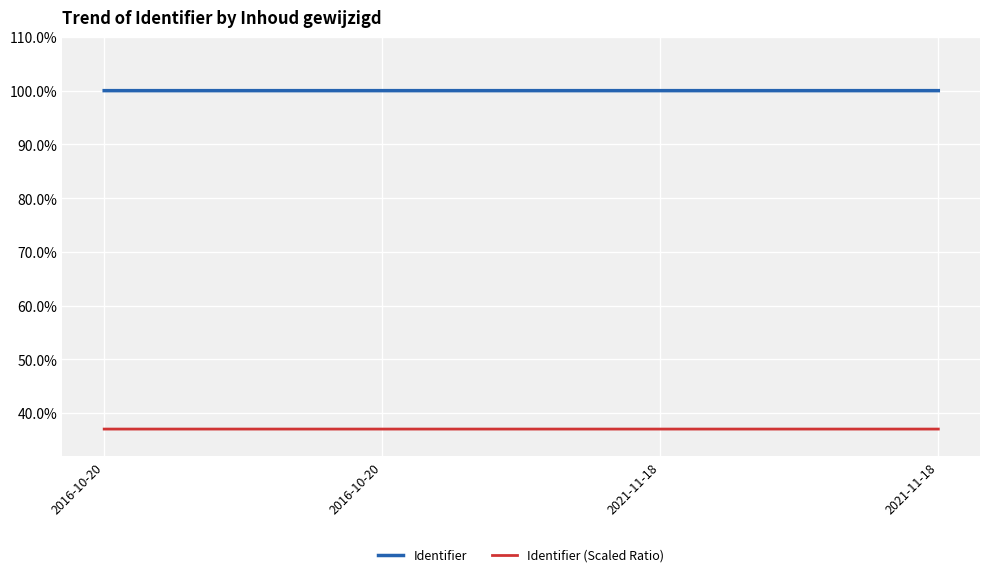

True or false: Identifier and Identifier (Scaled Ratio) intersect in this chart.

False